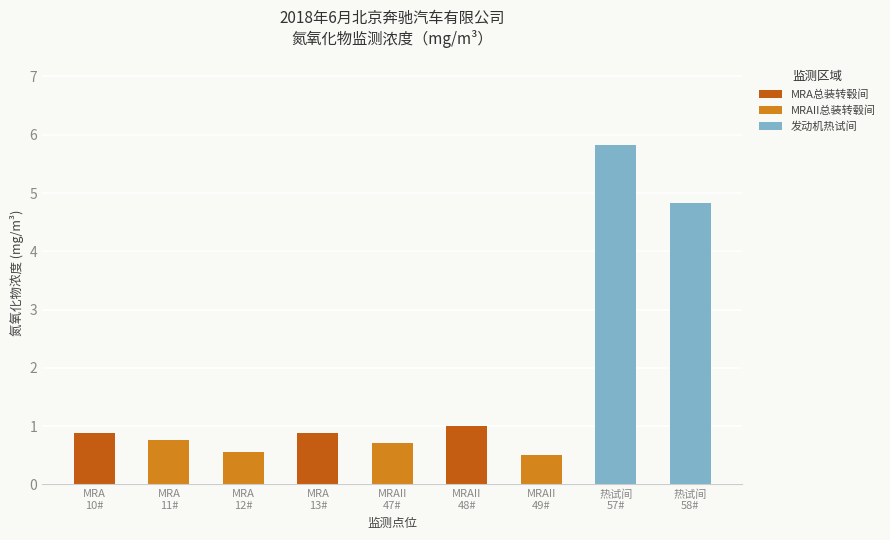

Does the chart contain any negative values?

No